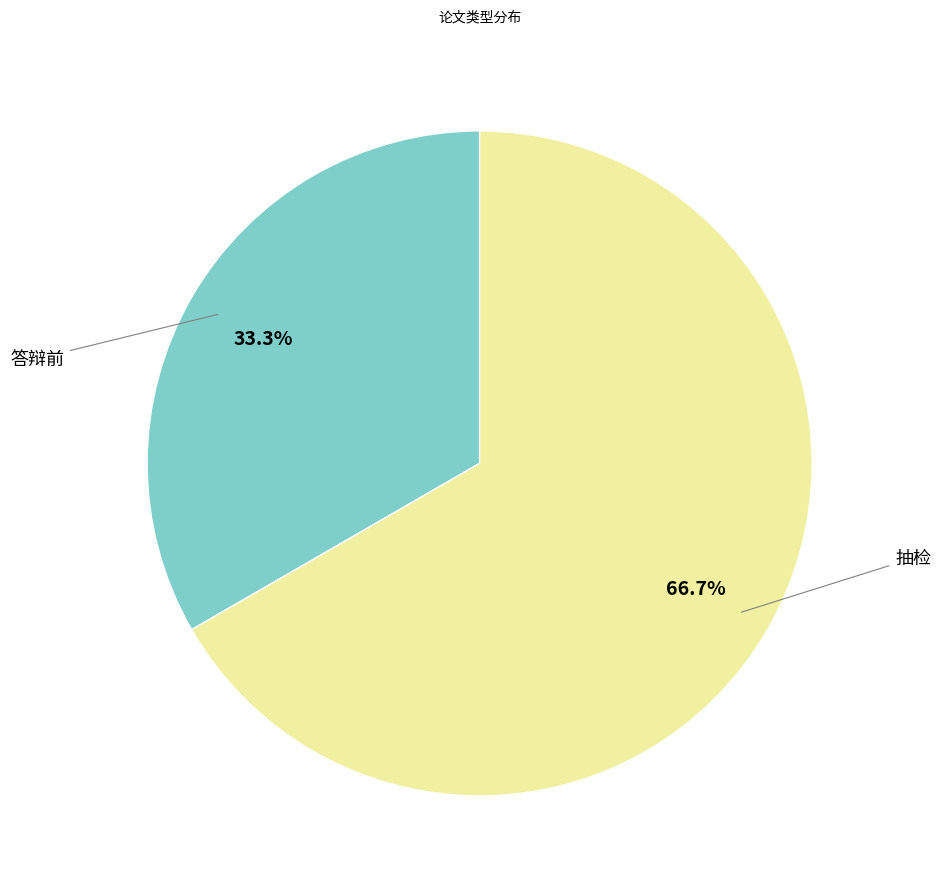

Rank the categories by value from highest to lowest.

抽检, 答辩前